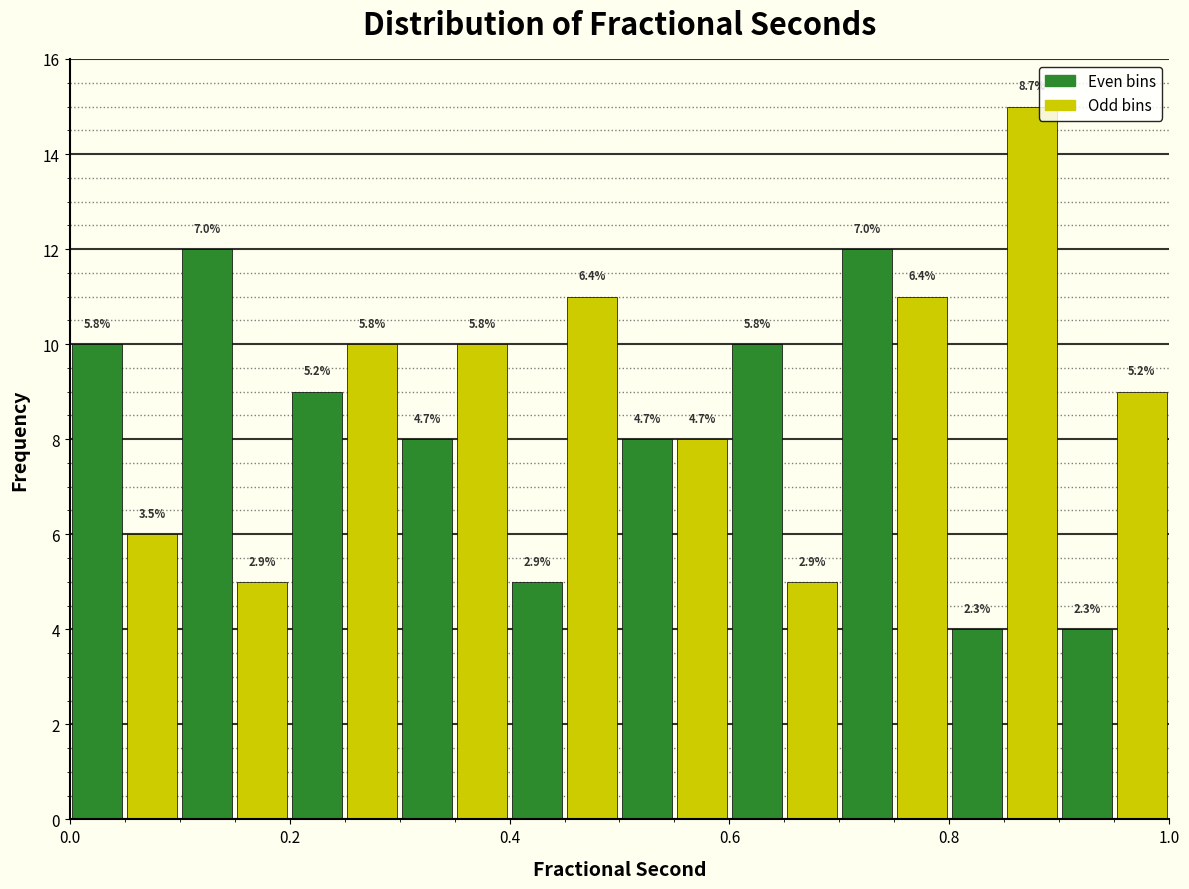

Around what value on the x-axis is the tallest bar? Give the approximate position of its centre, as read against the axis.

0.88